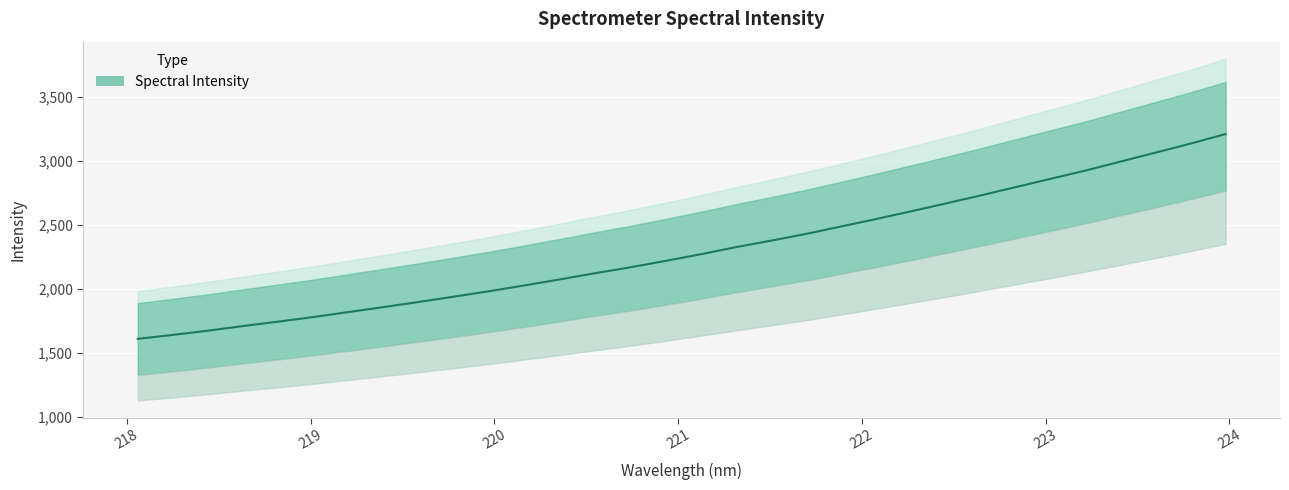

What is the smallest value displayed?

1611.3